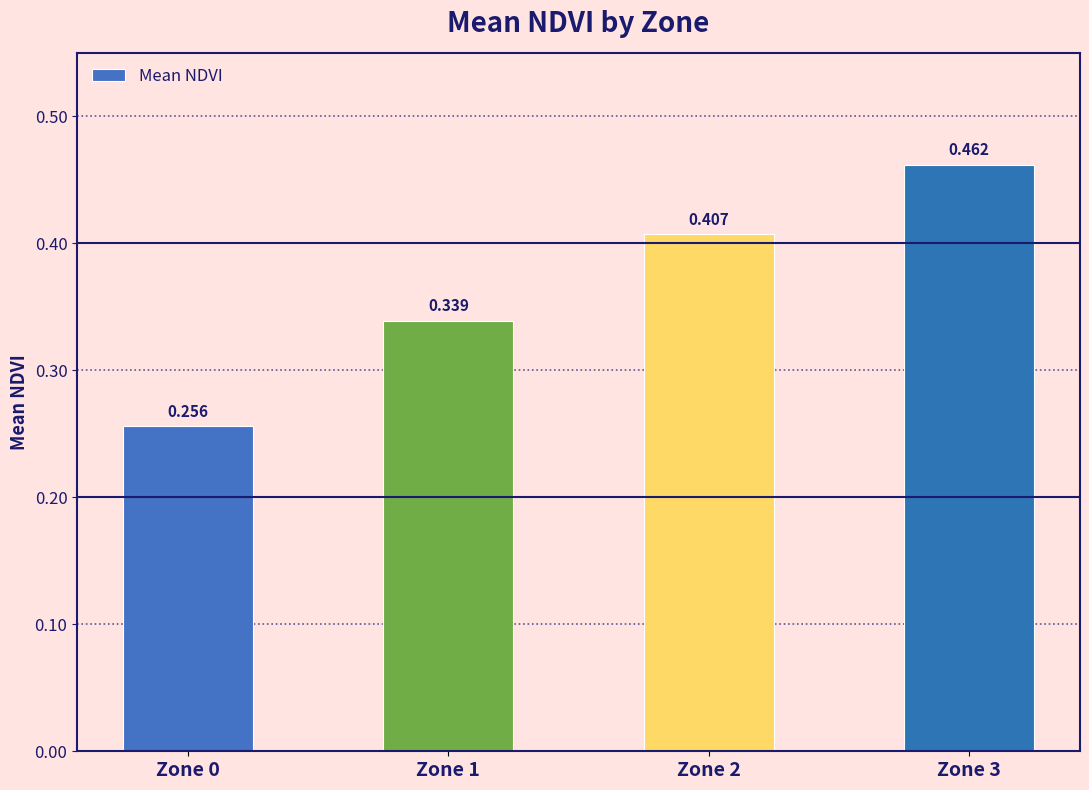

Does the chart contain any negative values?

No